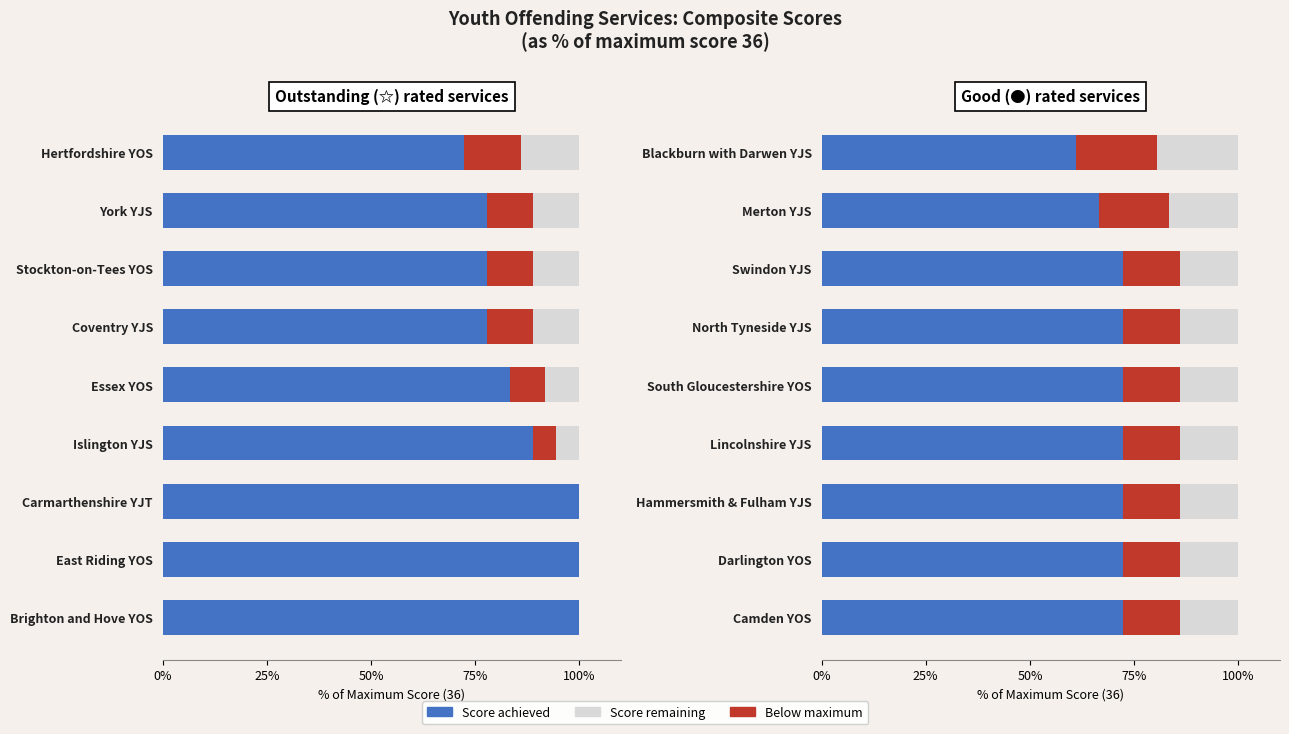

Which series has the largest range (max minus min)?

Score